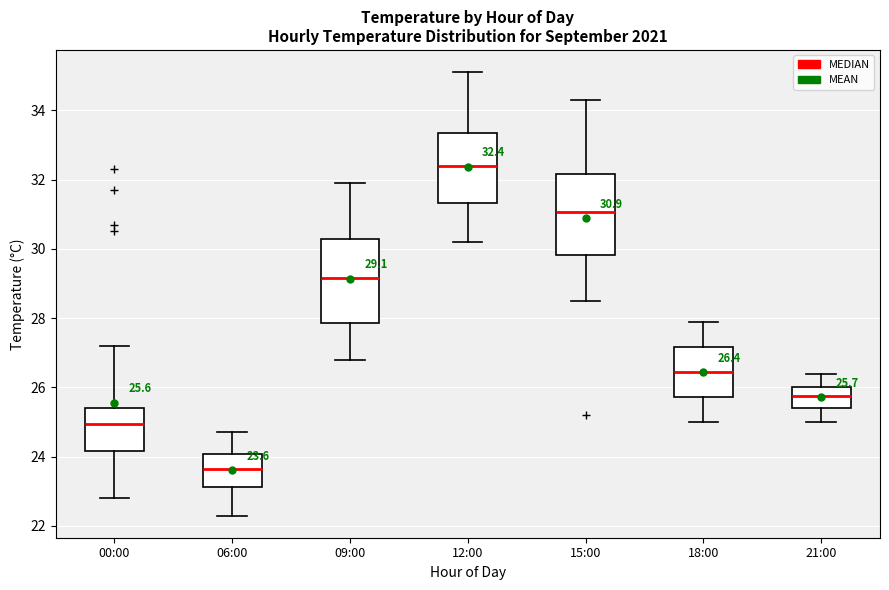

Which box has the highest median line?

12:00